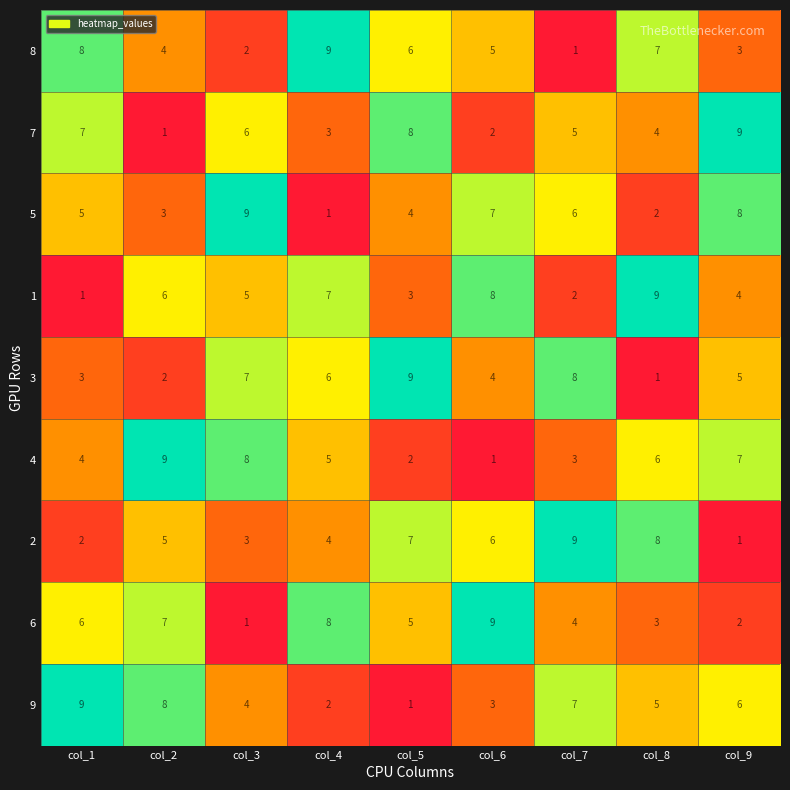

Which series changed the most between col_3 and col_5?

4